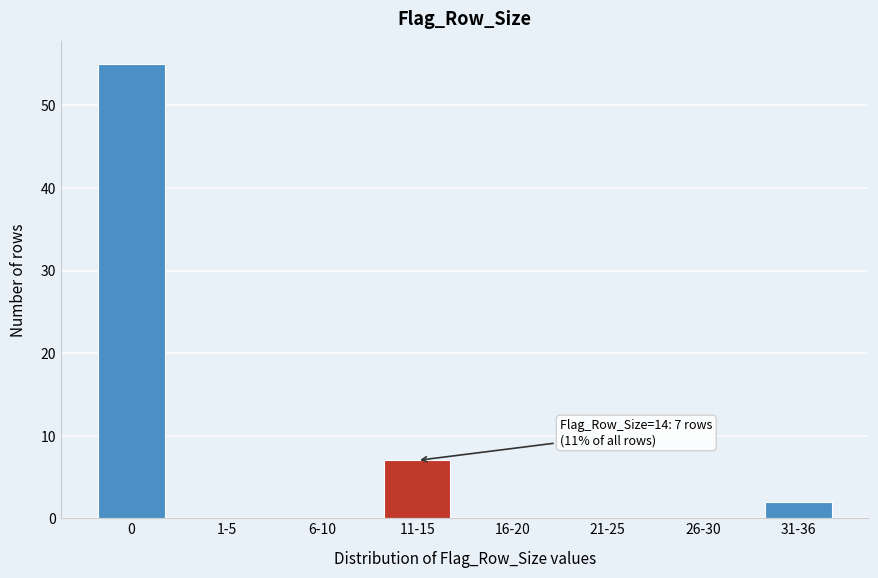

Reading left to right, list all the values displayed in this chart.

0=55	1-5=0	6-10=0	11-15=7	16-20=0	21-25=0	26-30=0	31-36=2